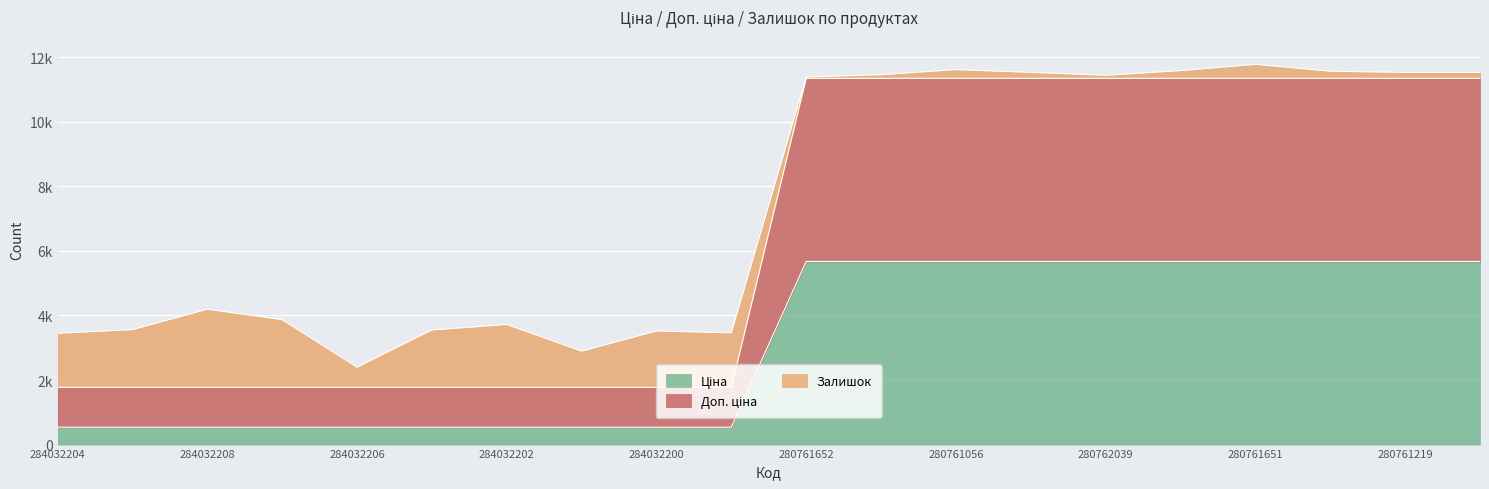

What is the label of the 16th point from the right?

284032206